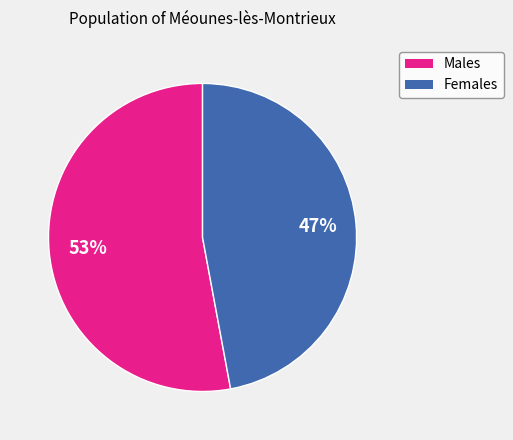

To the nearest percent, what is the average slice percentage?

50%